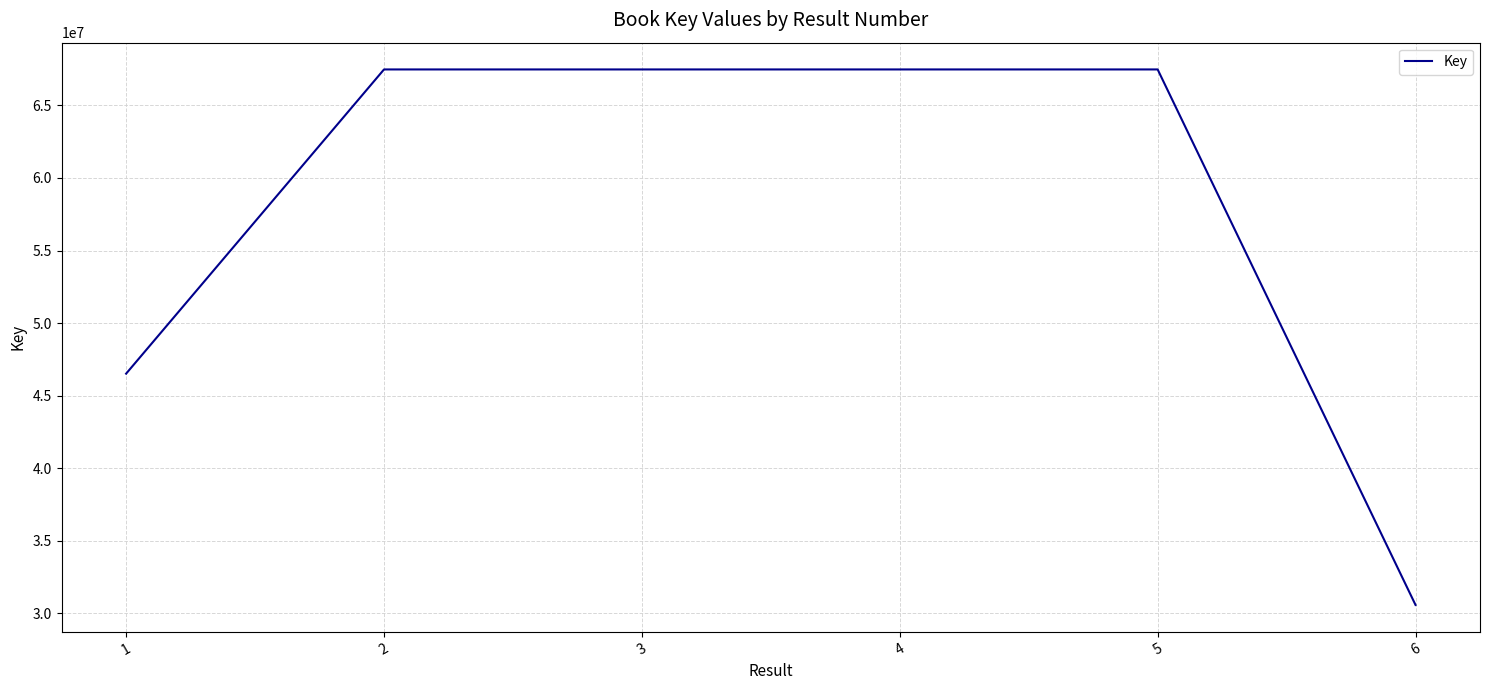

The value at 4 is 43872821. True or false?

False